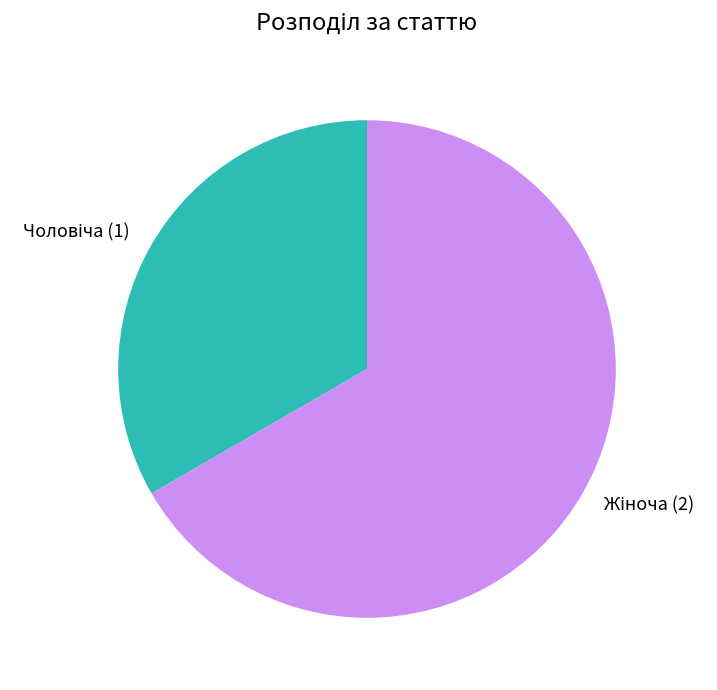

Does any single category account for the majority?

Yes